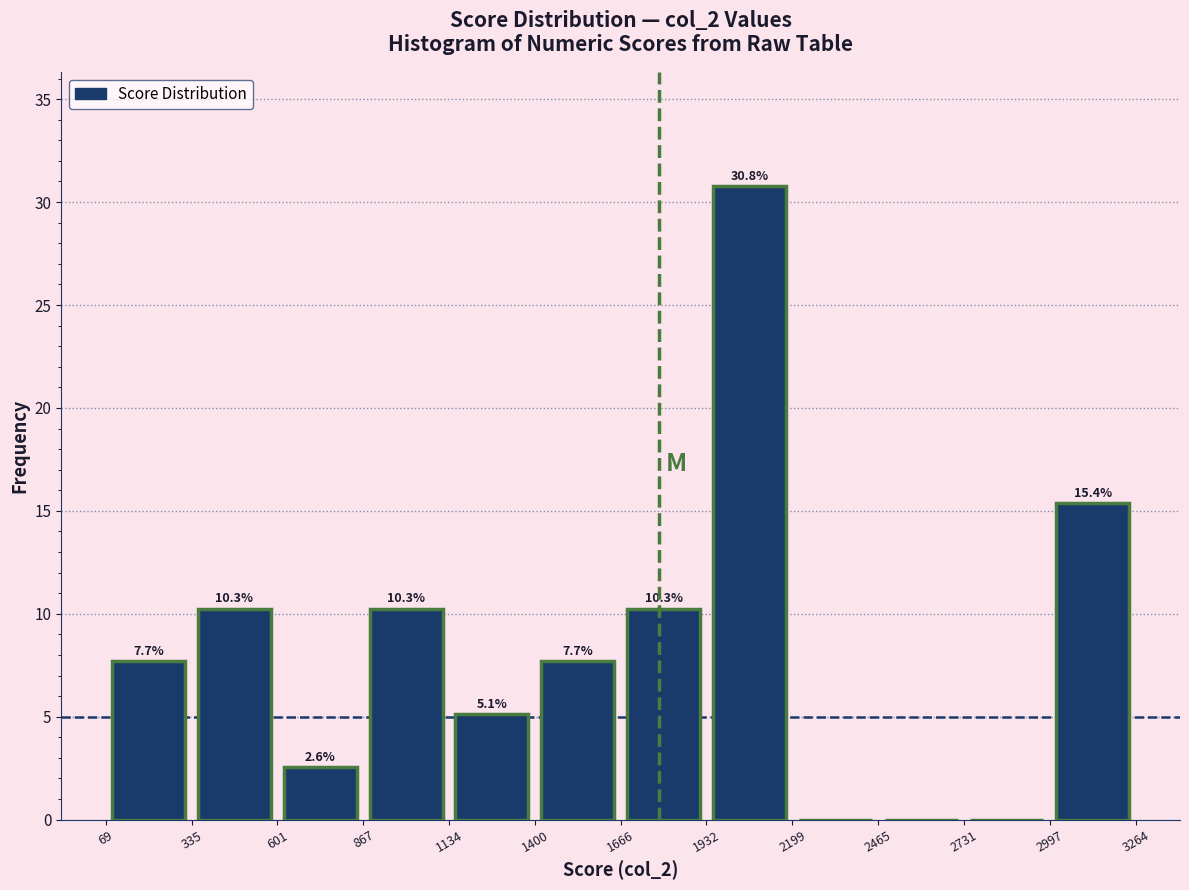

Over which range of the x-axis is the bar tallest?

1932 to 2199